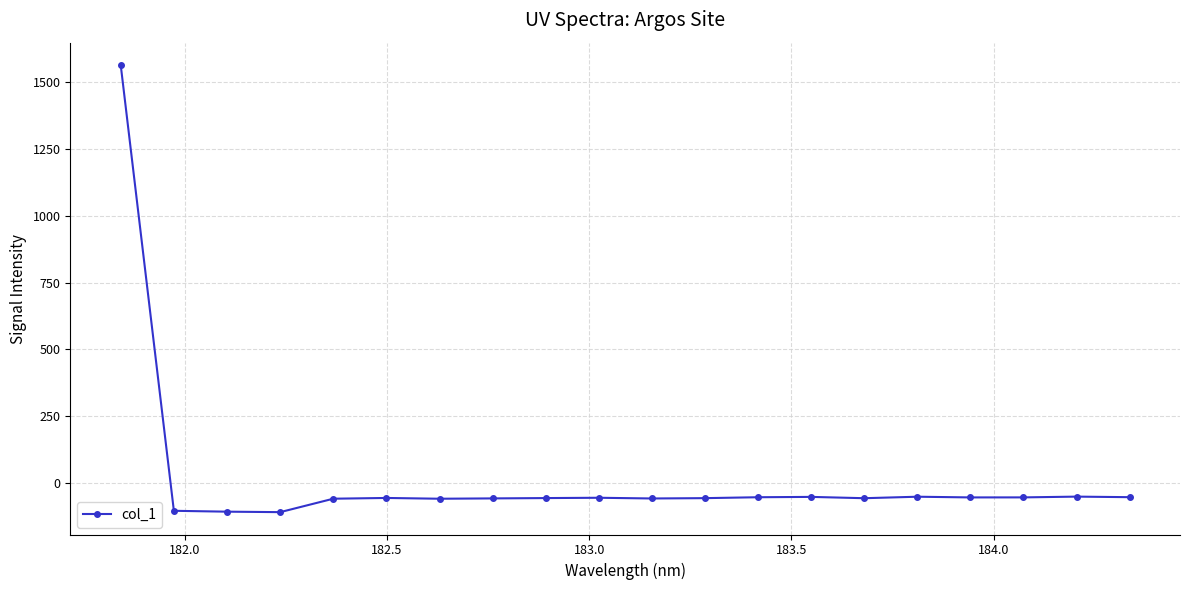

What is the minimum value shown in the chart?

-109.0